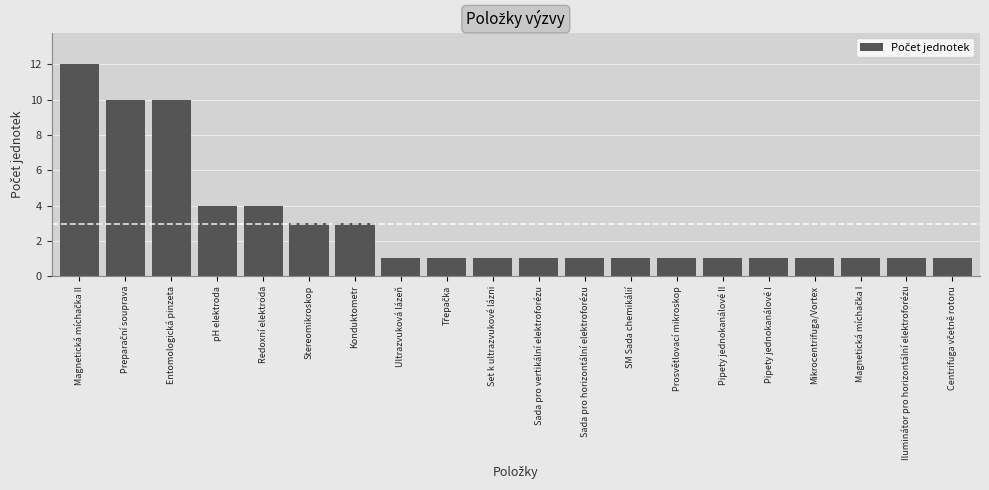

How many distinct data groups are displayed?

1